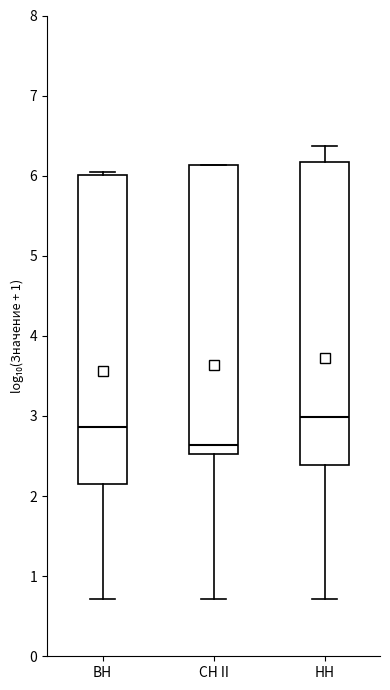

Reading left to right, read every box against the y-axis: the position of its median line, the range the box covers, and the ends of its whiskers. The values are not printed on the chart, so give them approximately, as read against the axis.

ВН: median 2.9, box 2.1 to 6.0, whiskers 0.7 to 6.1
СН II: median 2.6, box 2.5 to 6.1, whiskers 0.7 to 6.1
НН: median 3.0, box 2.4 to 6.2, whiskers 0.7 to 6.4